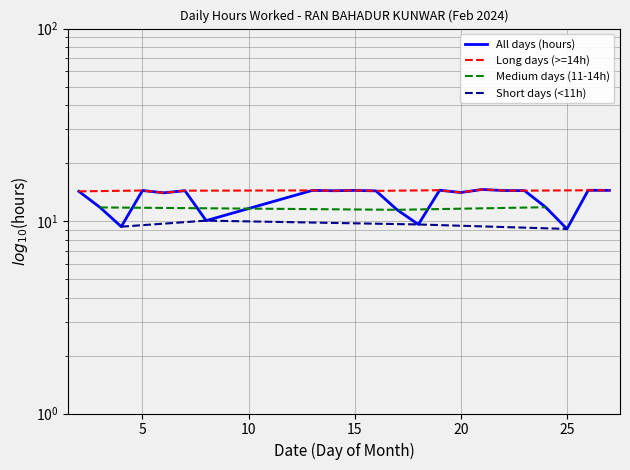

Does the chart have visible grid lines?

Yes